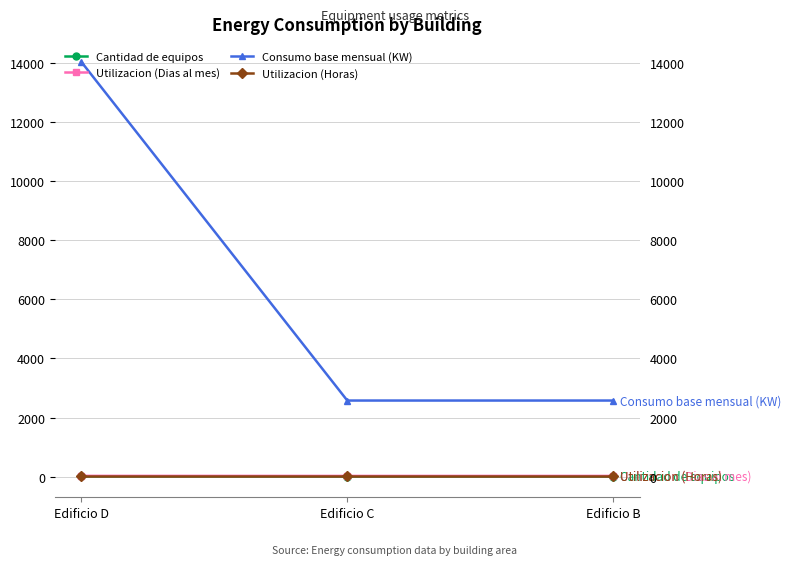

What is the lowest value of the Utilizacion (Dias al mes) series?

22.0